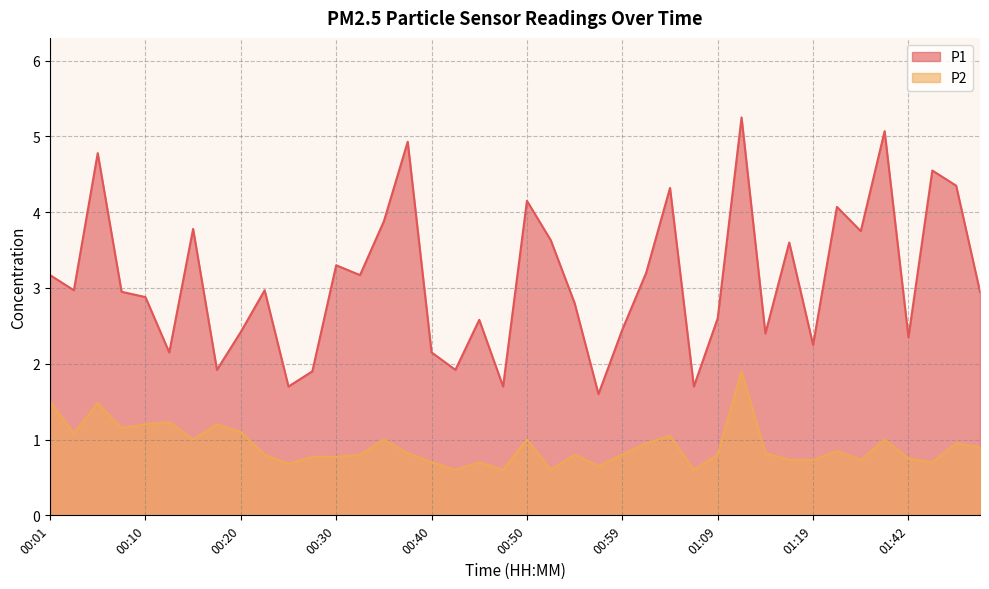

How many lines are shown in the chart?

2